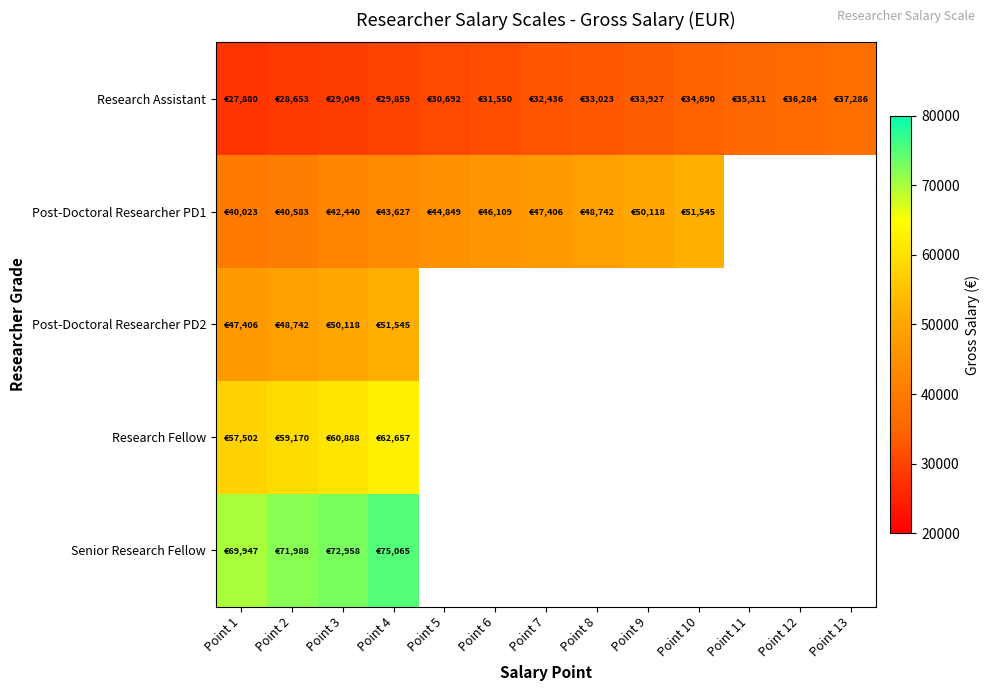

What is the smallest value displayed?

27879.9